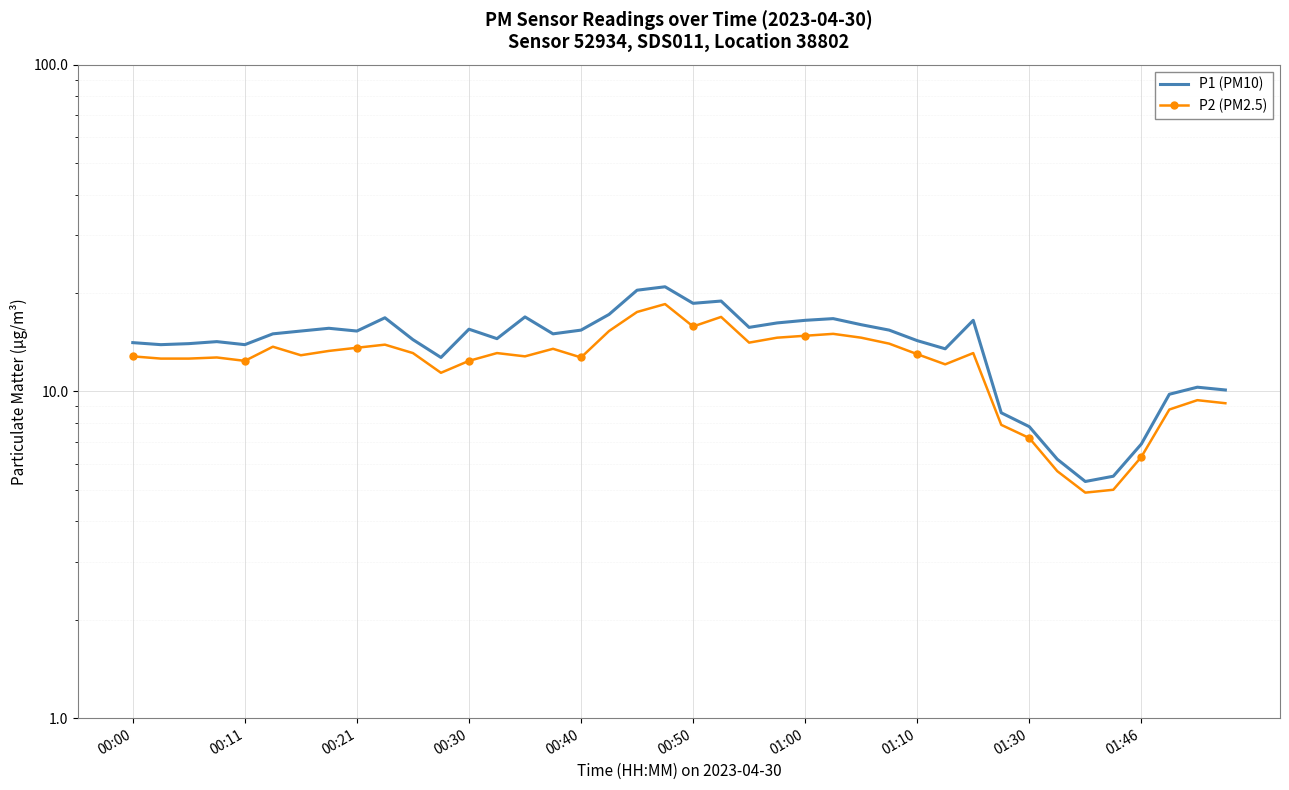

What is the average value of the P2 (PM2.5) series?

12.3